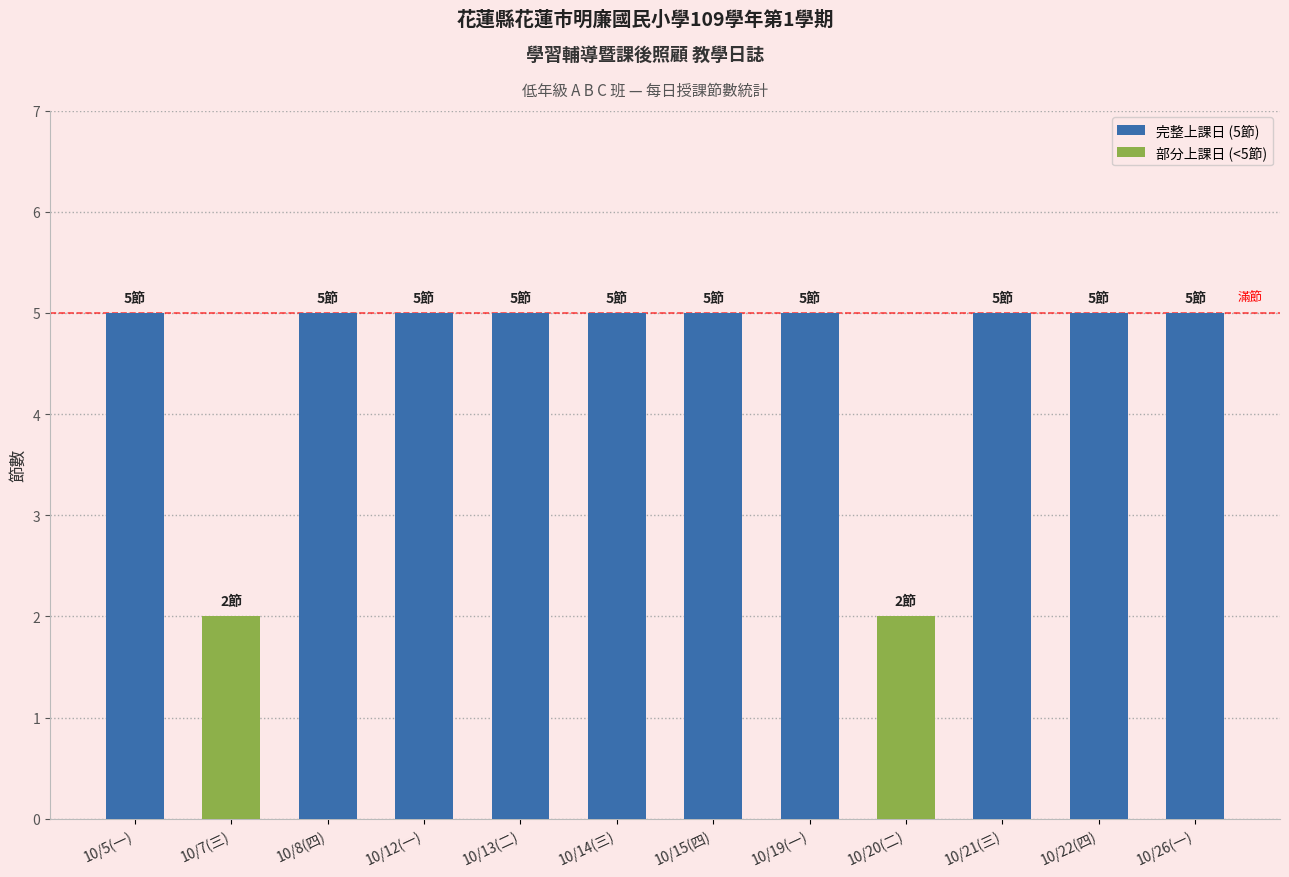

What value does the data have at 10/14(三)?

5